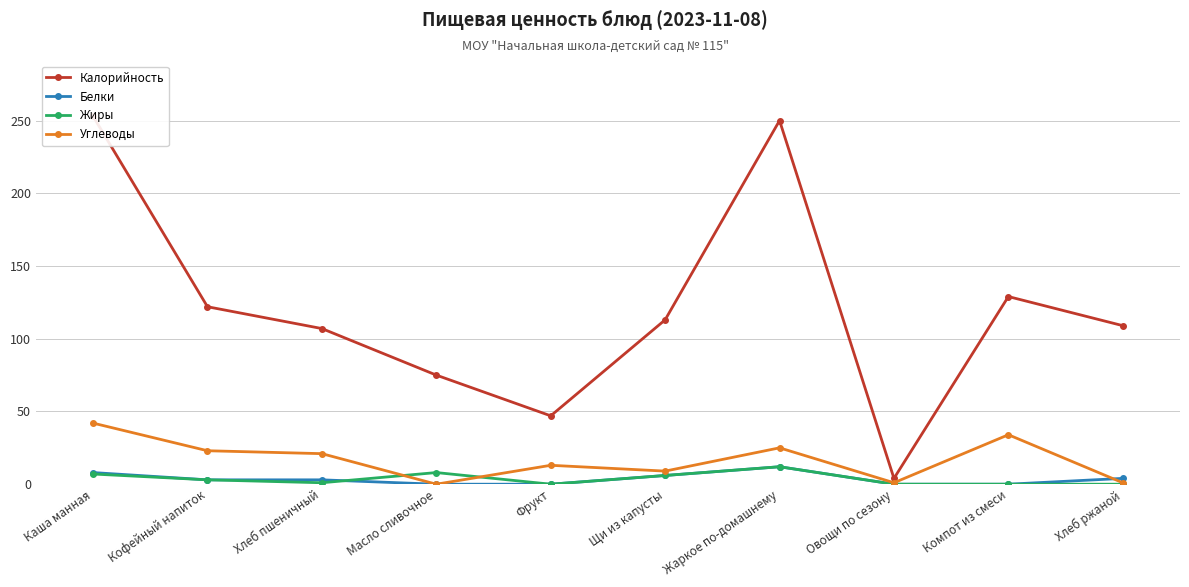

At which category is the sum across all series the highest?

Каша манная